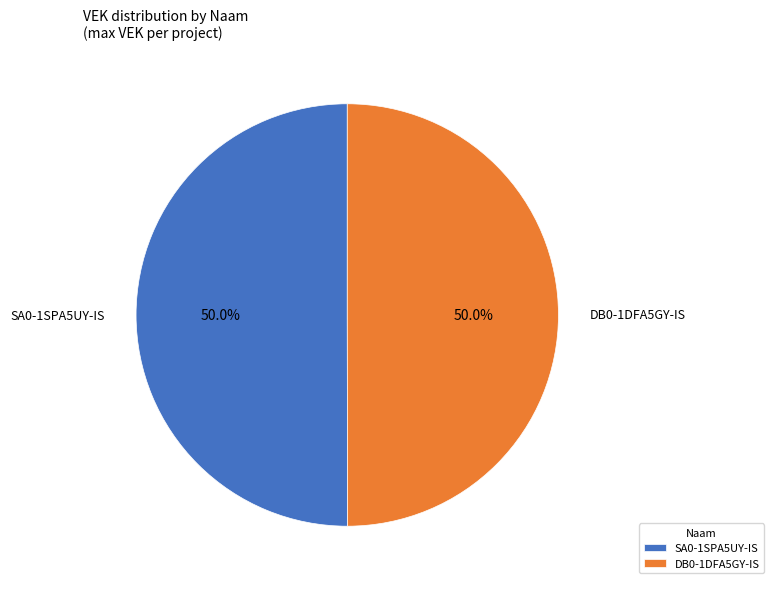

What is the total percentage of DB0-1DFA5GY-IS and SA0-1SPA5UY-IS?

100.0%